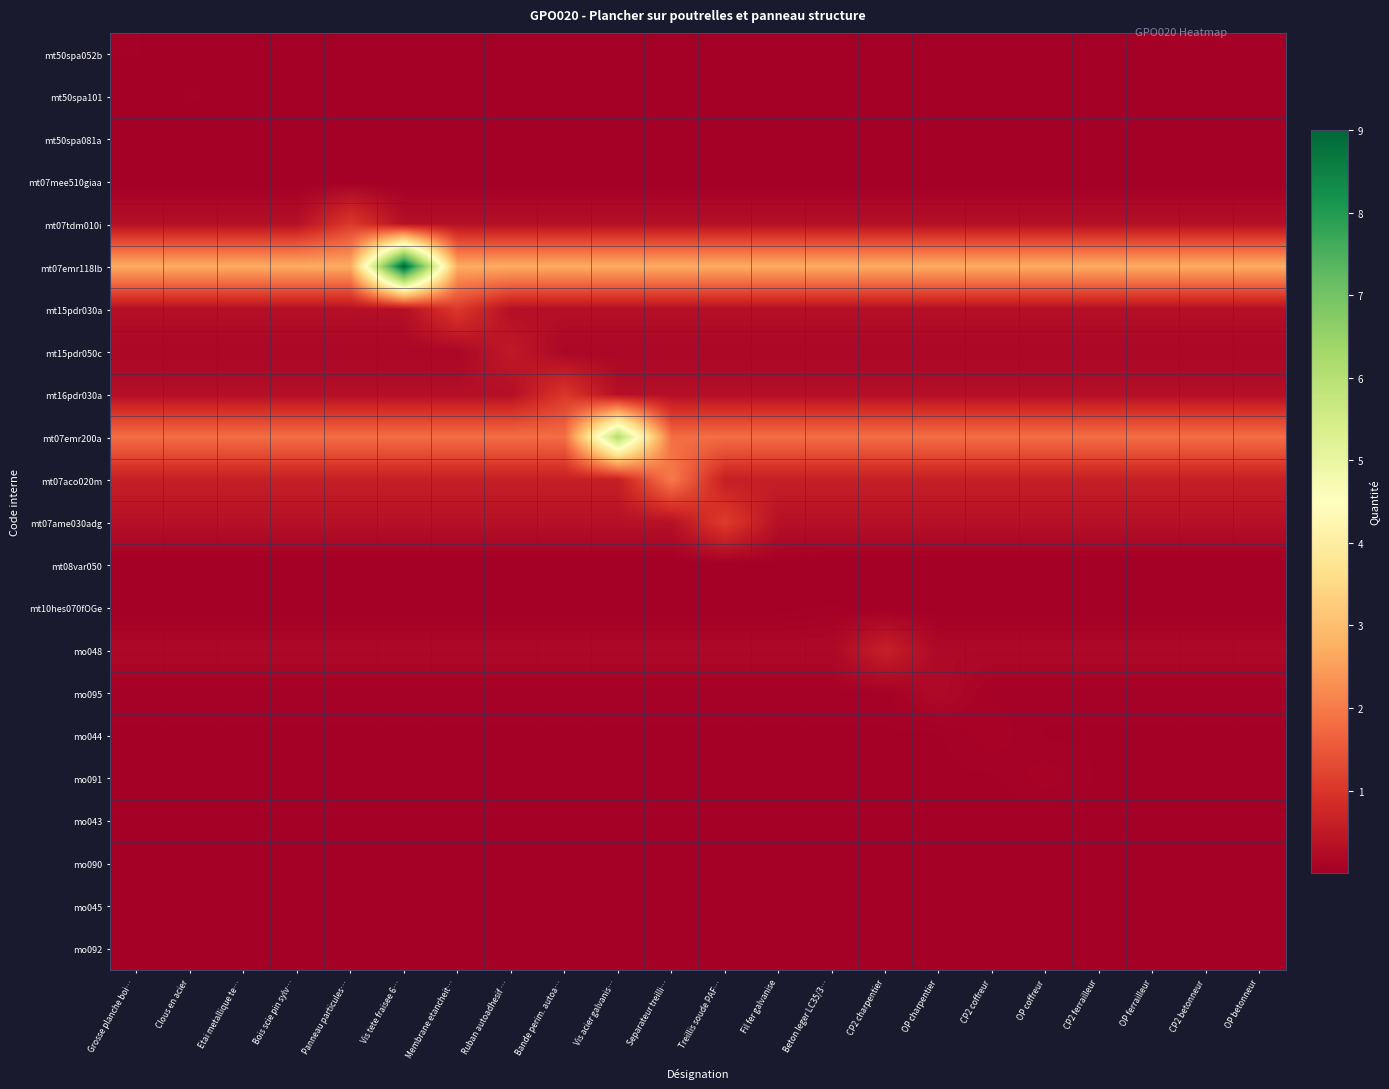

List the series in order of their peak value, highest first.

mt07emr118lb, mt07emr200a, mt07aco020m, mt07ame030adg, mt07tdm010i, mt15pdr030a, mt16pdr030a, mo048, mt15pdr050c, mo095, mo044, mo091, mt50spa101, mt10hes070fOGe, mt50spa052b, mo092, mo043, mo090, mt08var050, mt50spa081a, mt07mee510giaa, mo045